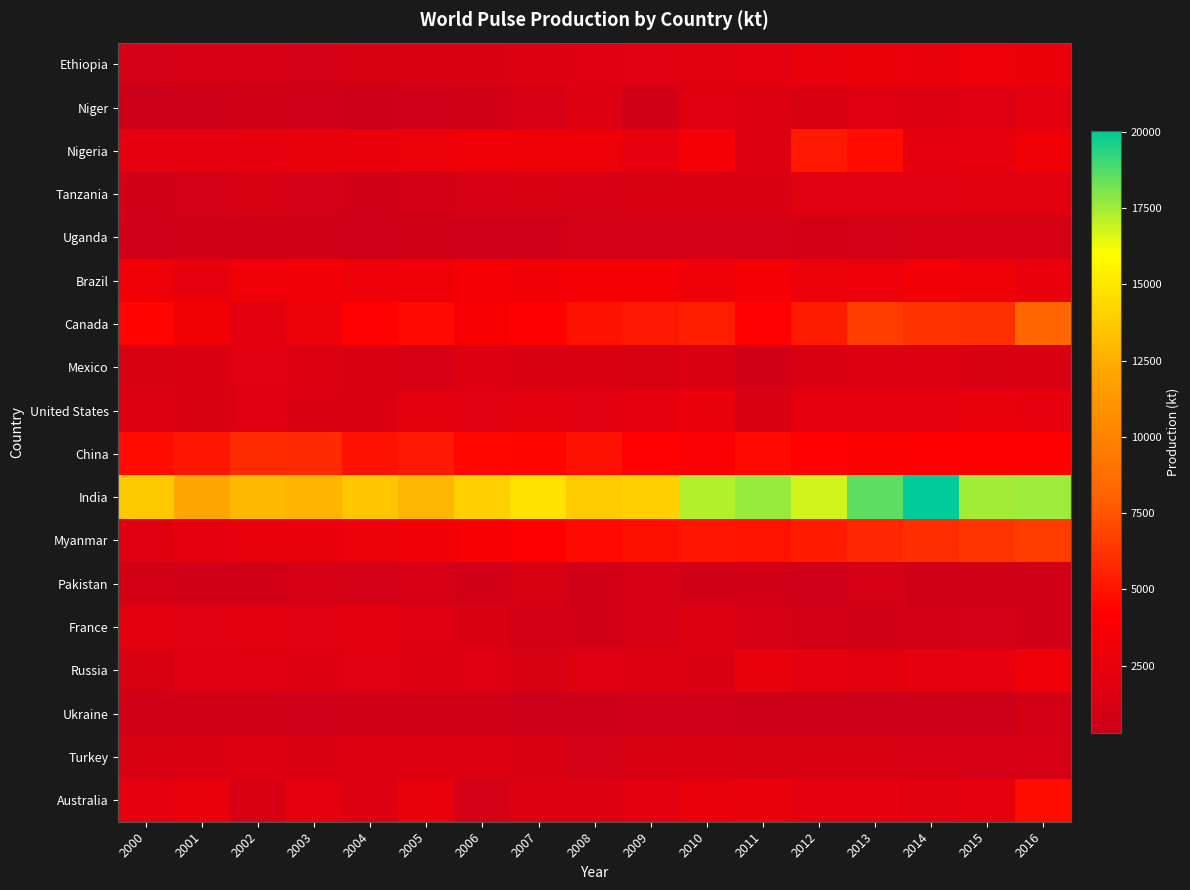

Which category has the highest value across all series?

2014